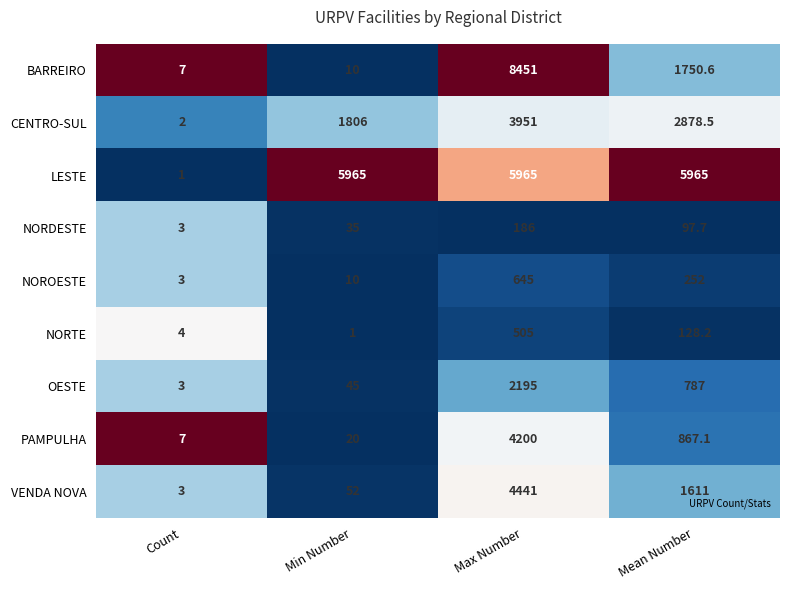

The OESTE series shows 2195.0 at Max Number. True or false?

True